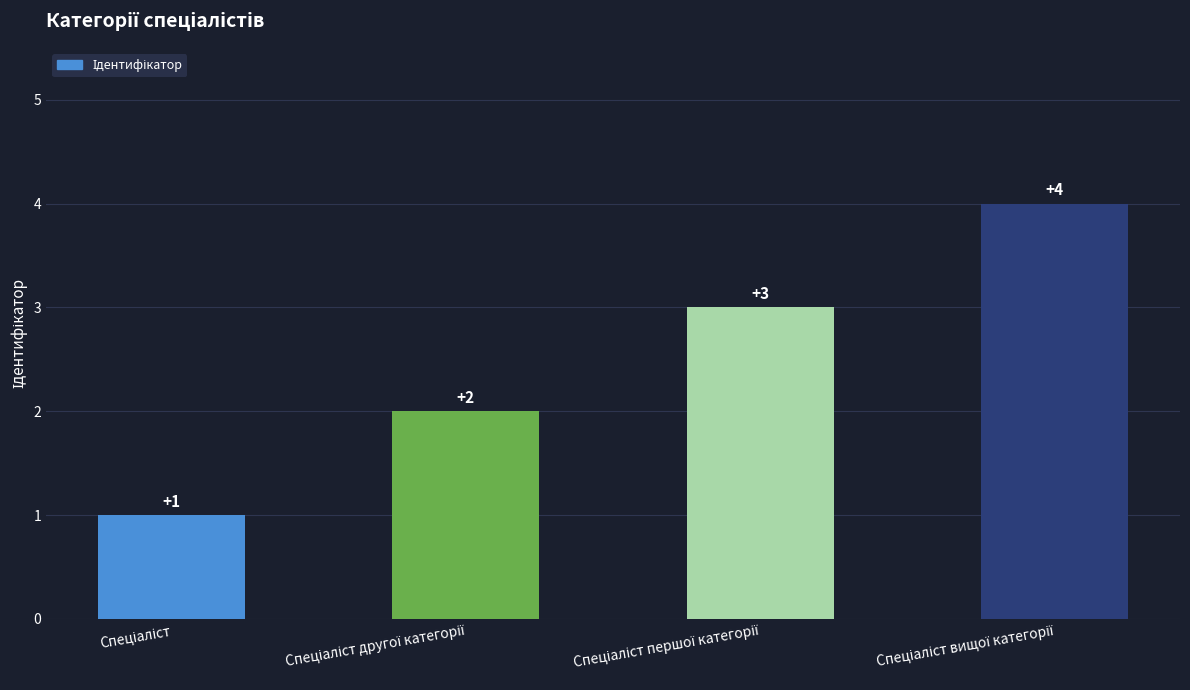

What is the maximum value shown in the chart?

4